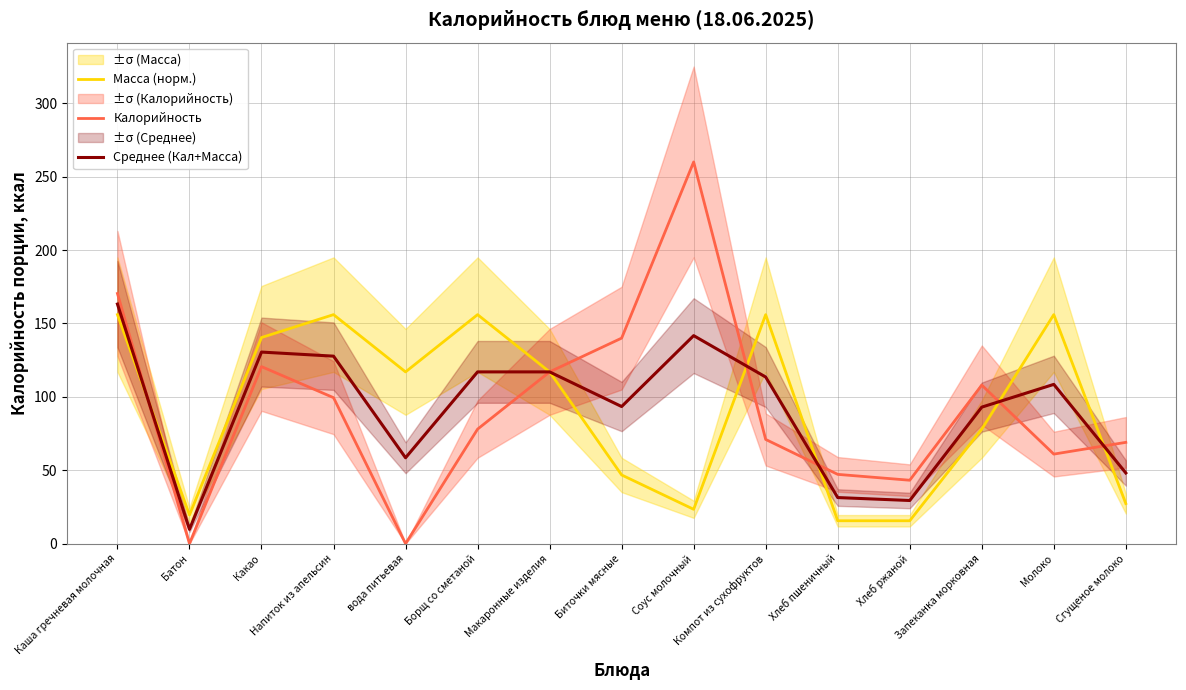

What is the difference between the second highest and second lowest values in the Калорийность series?

170.4